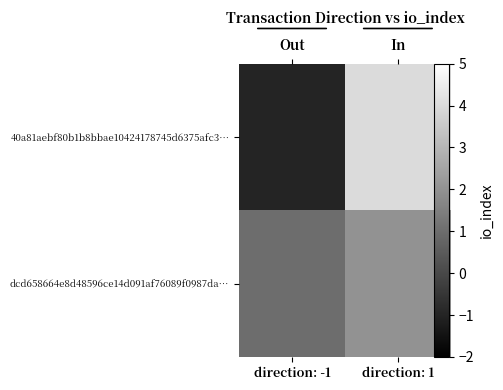

What is the total value across all series at direction: 1?

6